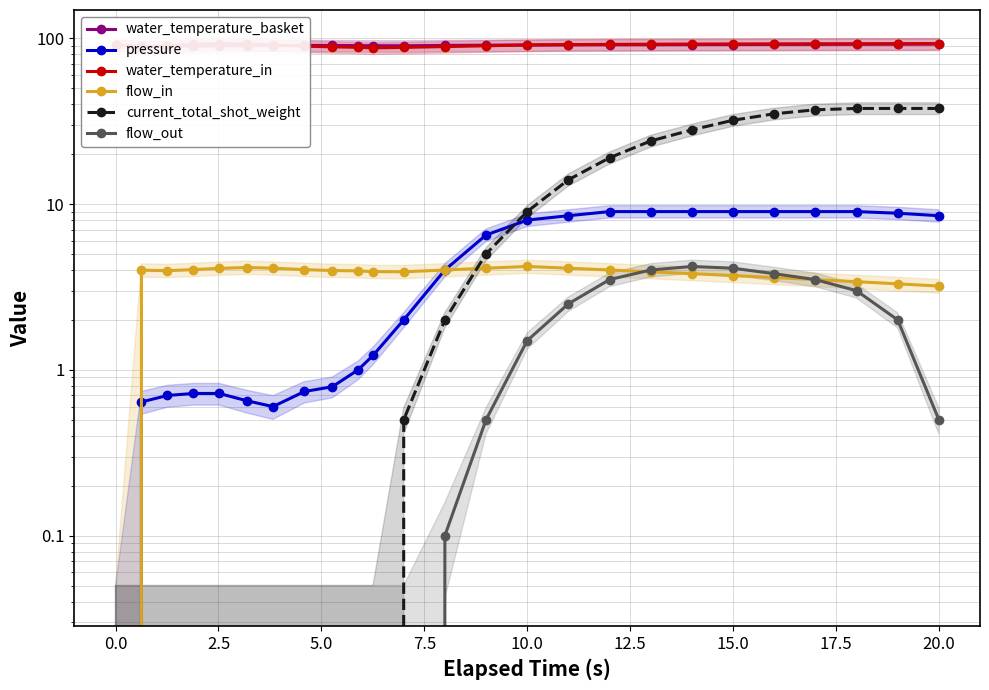

True or false: current_total_shot_weight has a value of 3.5 at 12.

False